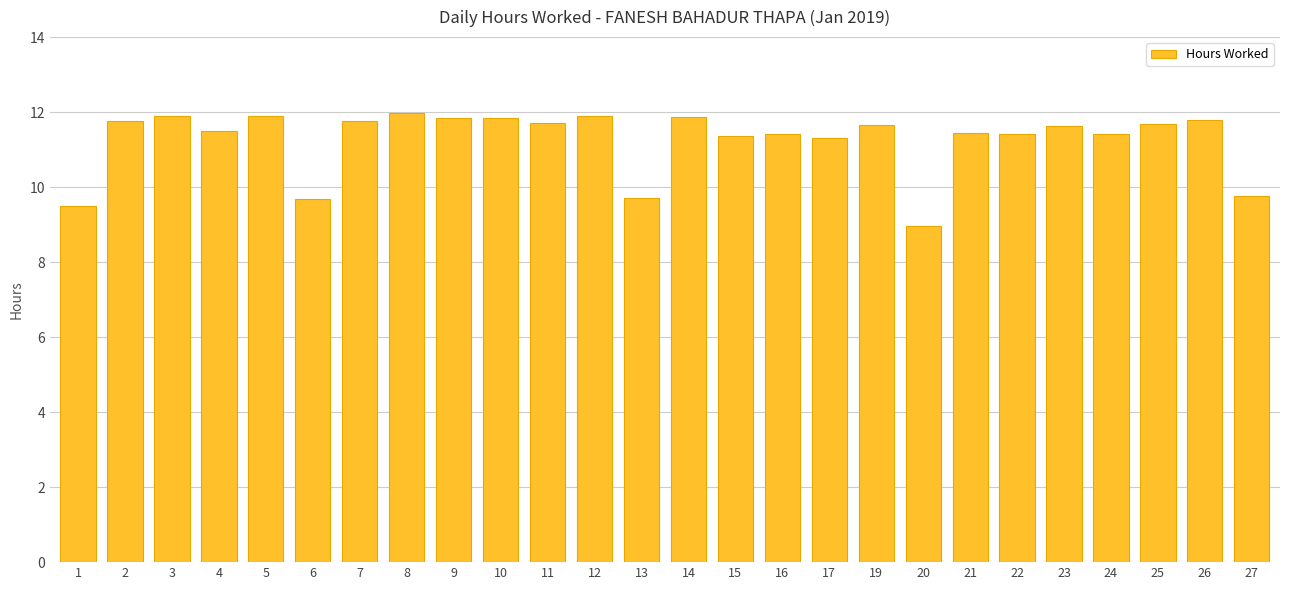

True or false: the data shows 16.9 at 16.

False